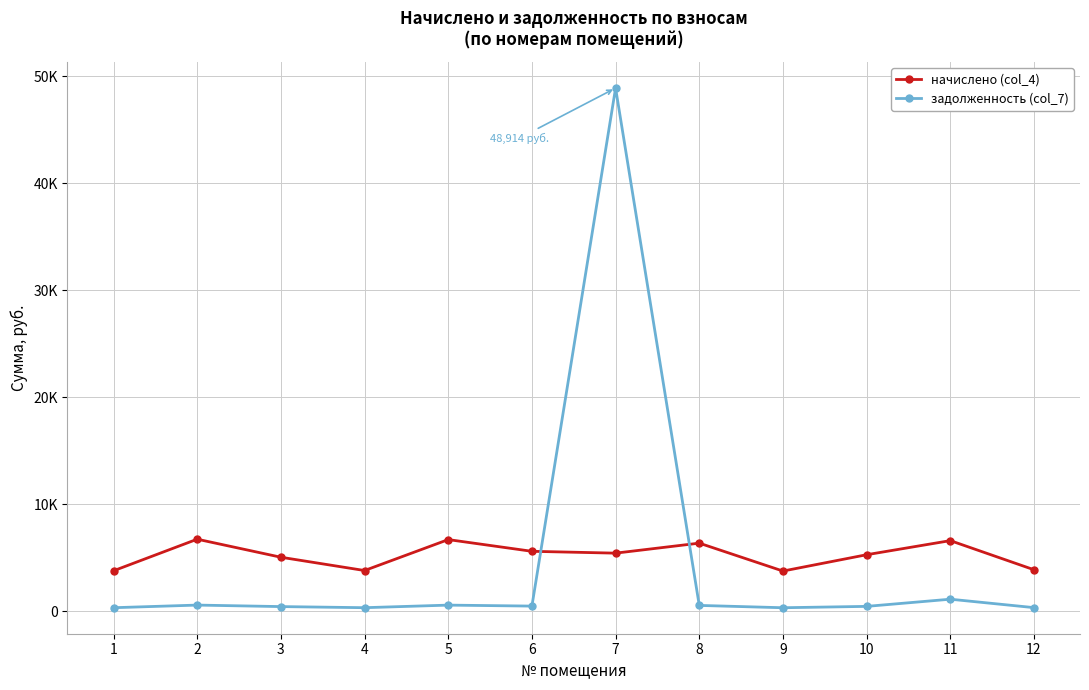

List the labels in order of задолженность (col_7) value, smallest first.

9, 1, 4, 12, 3, 10, 6, 8, 5, 2, 11, 7